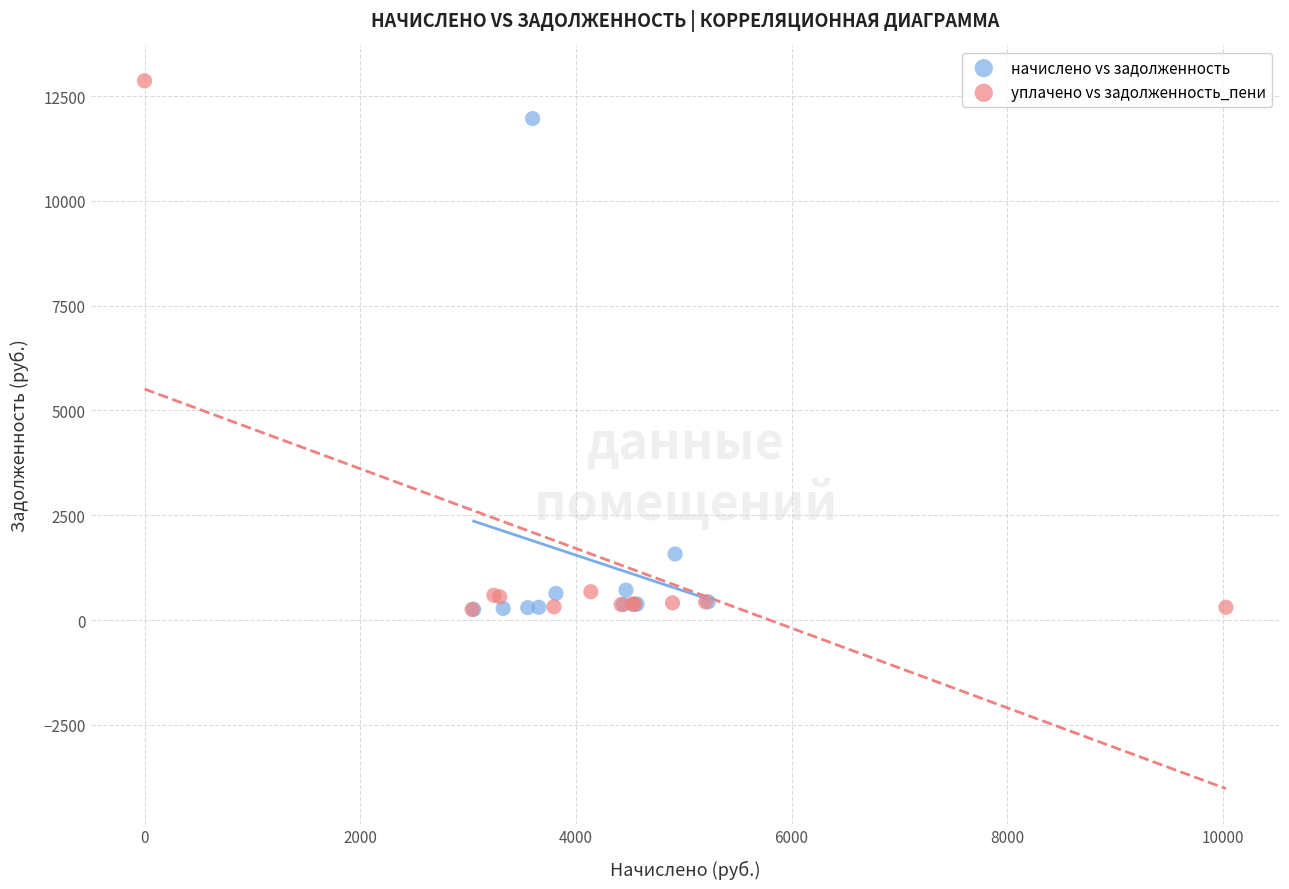

Which series has the largest Y range (max minus min)?

уплачено vs задолженность_пени